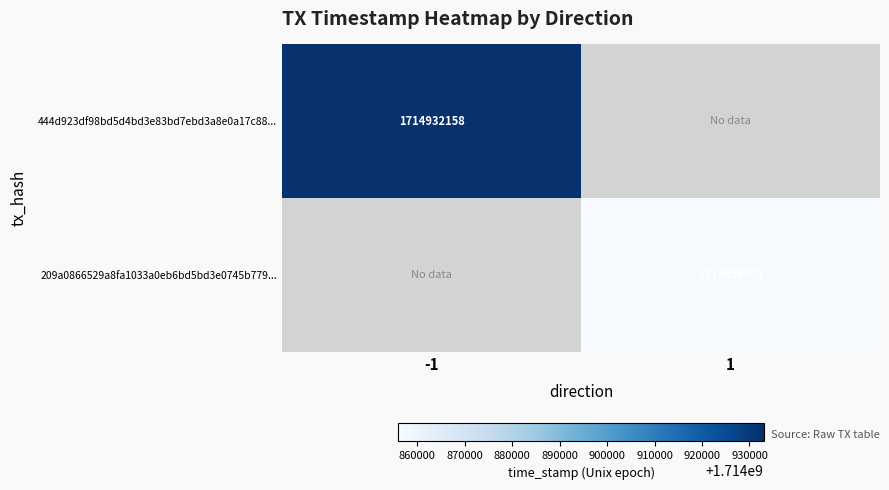

At which category does the chart reach its minimum across all series?

1